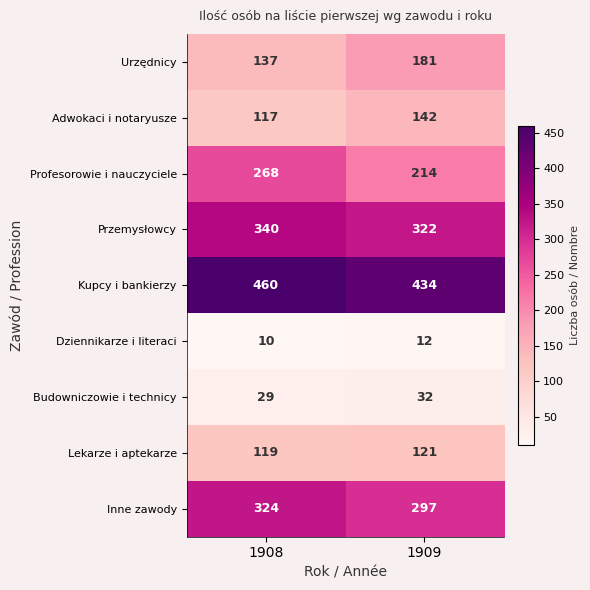

Which series has the largest total across all categories?

Kupcy i bankierzy